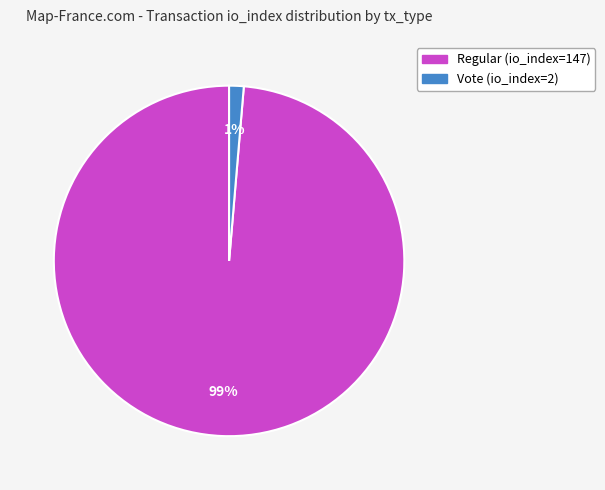

Which category accounts for the majority?

Regular (io_index=147)